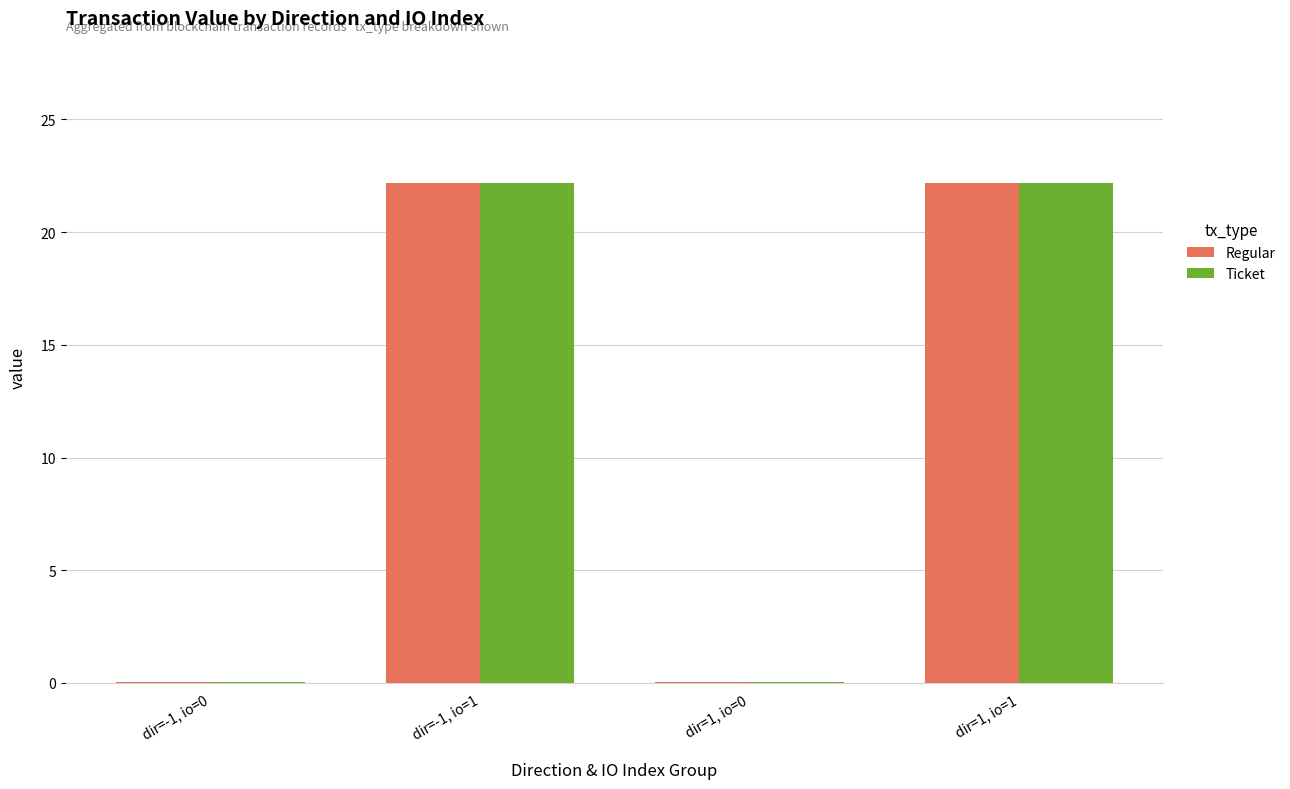

Are the bars horizontal?

No